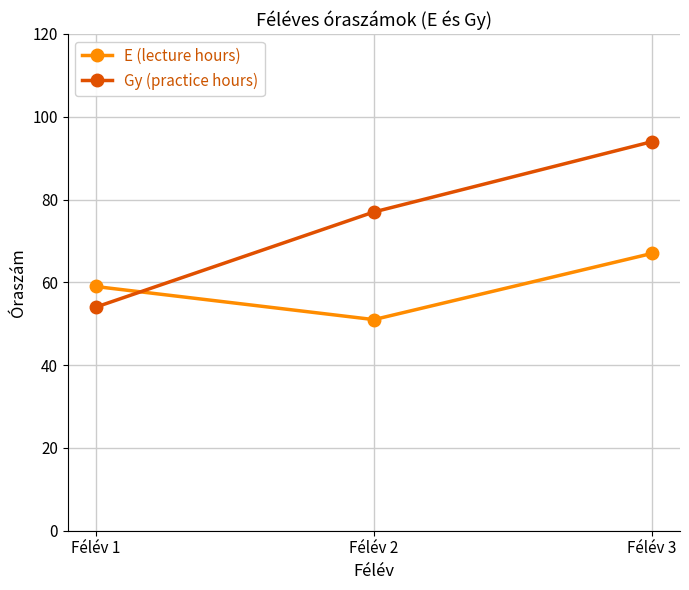

Which series has the largest total across all categories?

Gy (practice hours)